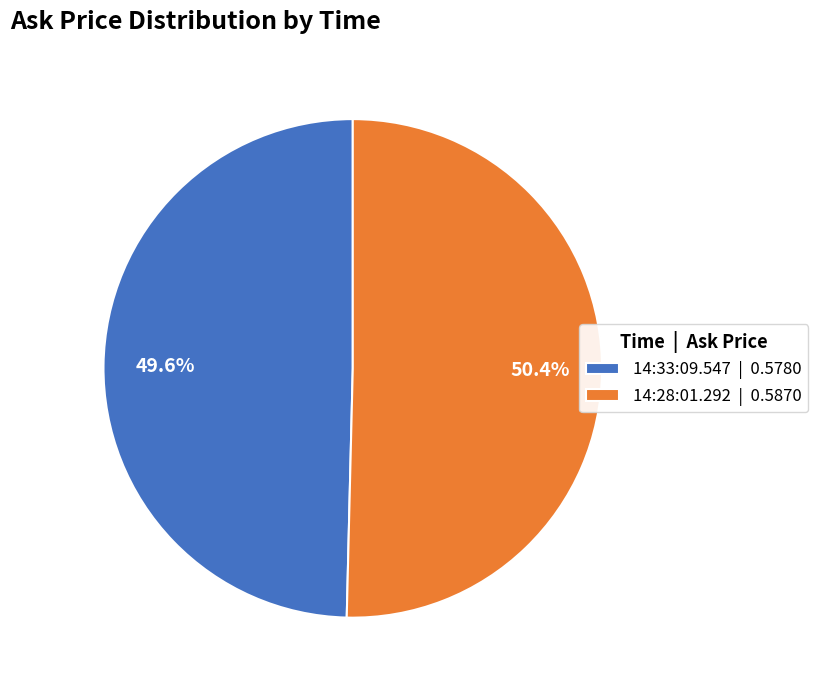

How many segments does this pie chart have?

2